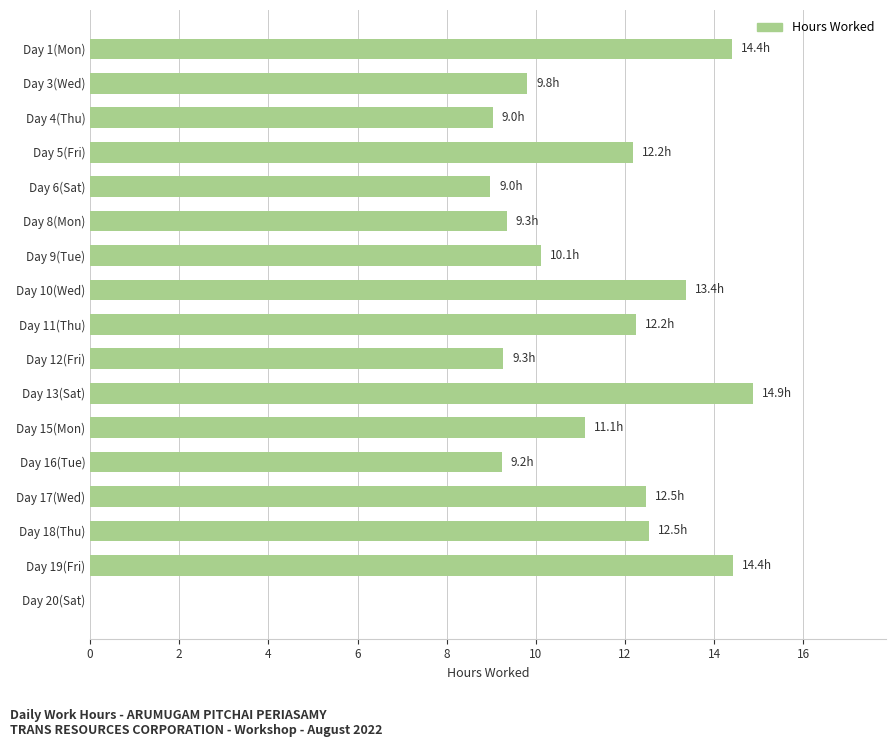

Which has a higher value, Day 16(Tue) or Day 5(Fri)?

Day 5(Fri)